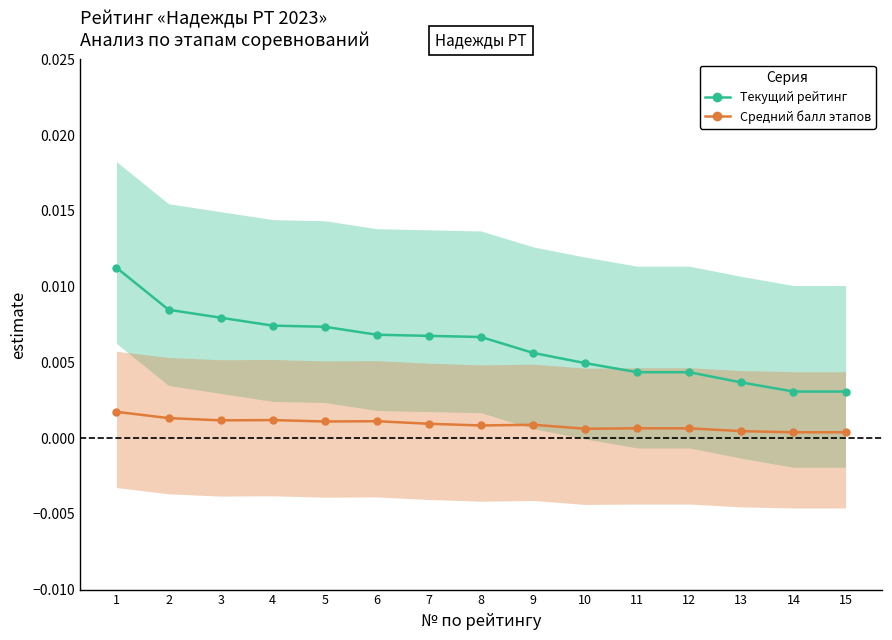

How many distinct data groups are displayed?

2